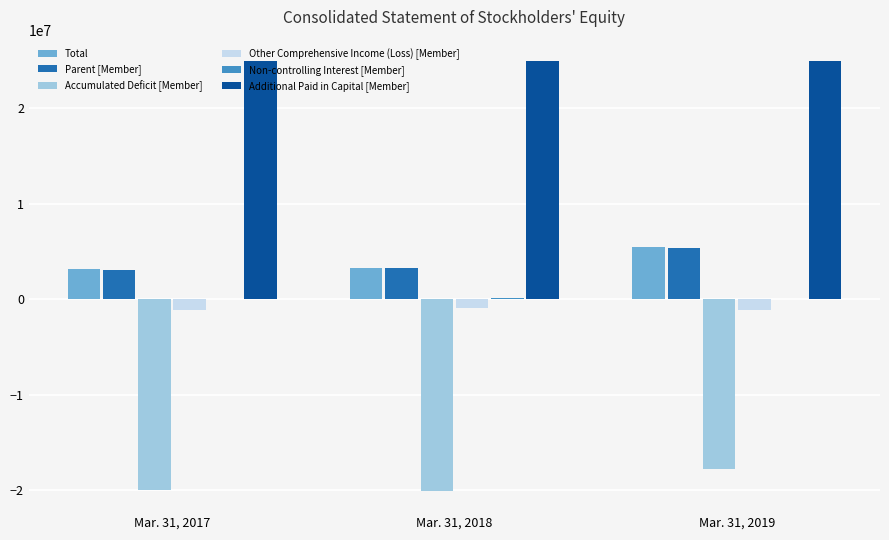

The value of Parent [Member] at Mar. 31, 2018 is 3231439. True or false?

True